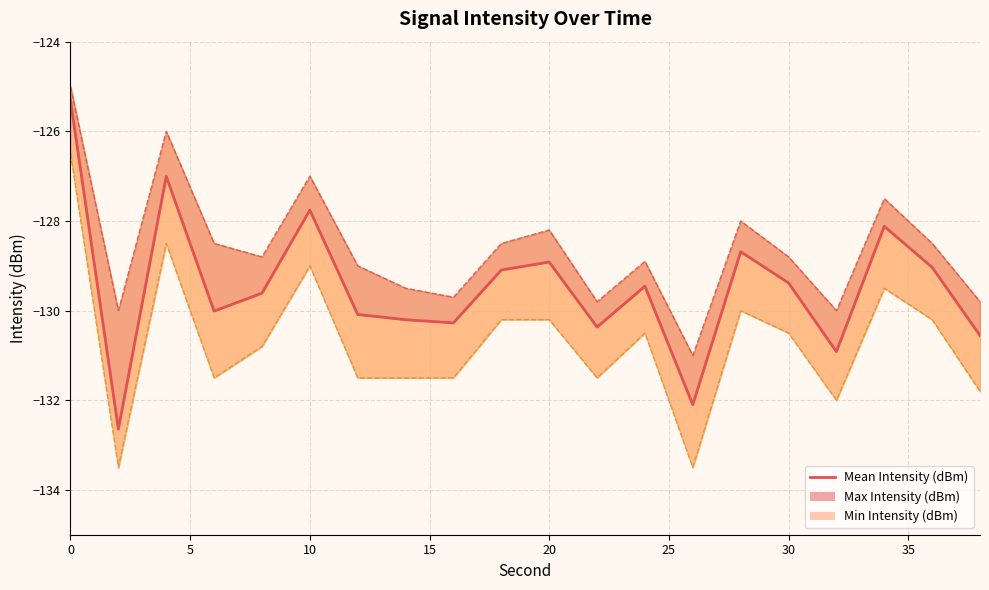

Between 20 and 5, which is larger?

20